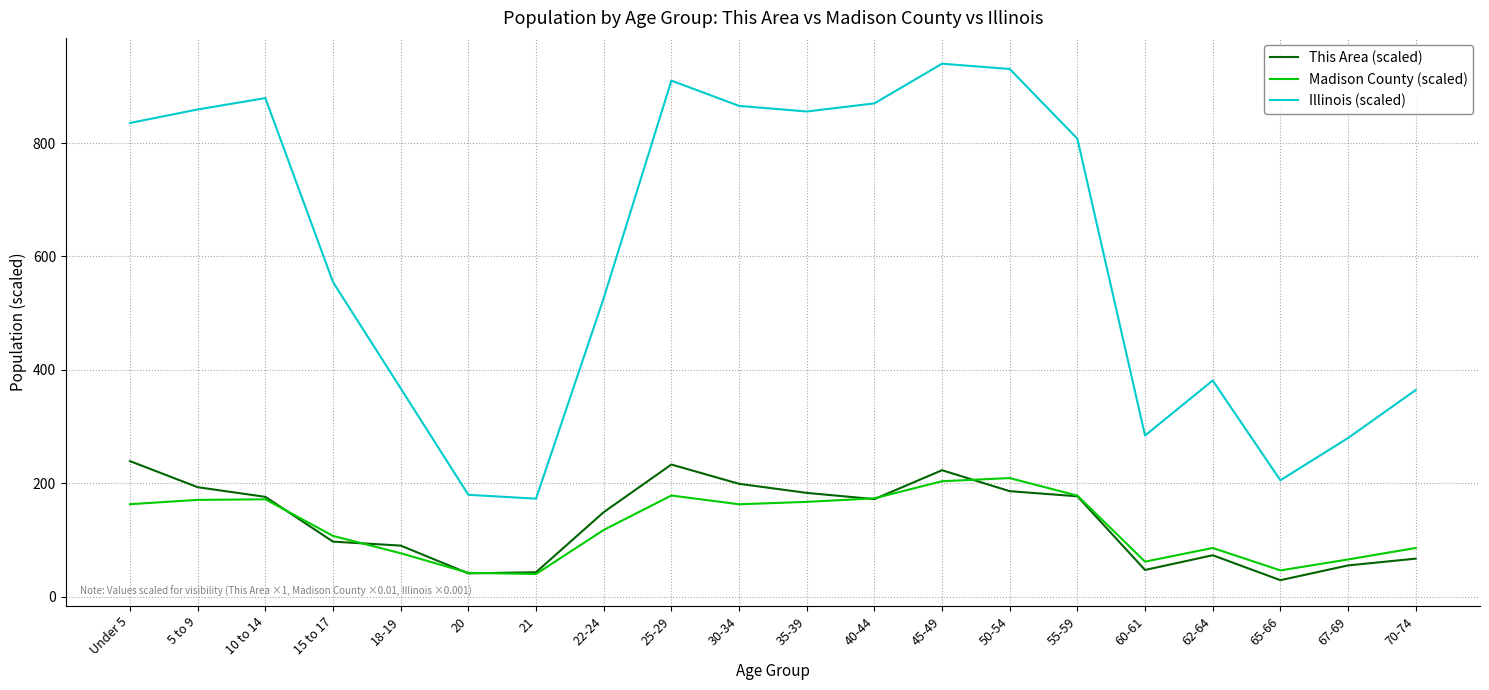

What is the maximum value shown in the chart?

940.1